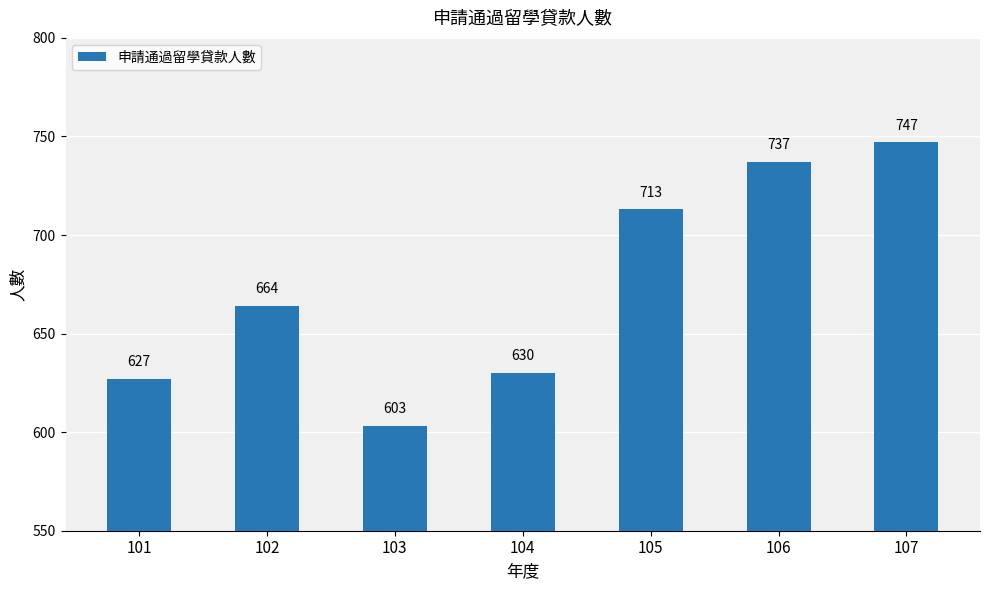

Count the number of data series in this chart.

1